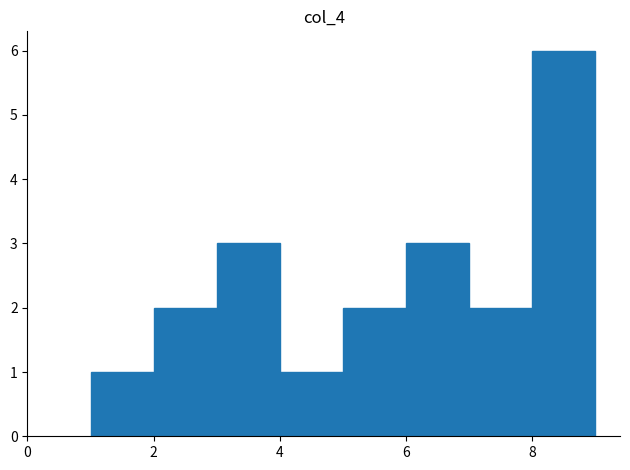

Reading left to right, list every bar in this chart as the range it spans on the x-axis followed by its height. The values are not printed on the chart, so give them approximately, as read against the axis.

1 to 2: 1
2 to 3: 2
3 to 4: 3
4 to 5: 1
5 to 6: 2
6 to 7: 3
7 to 8: 2
8 to 9: 6